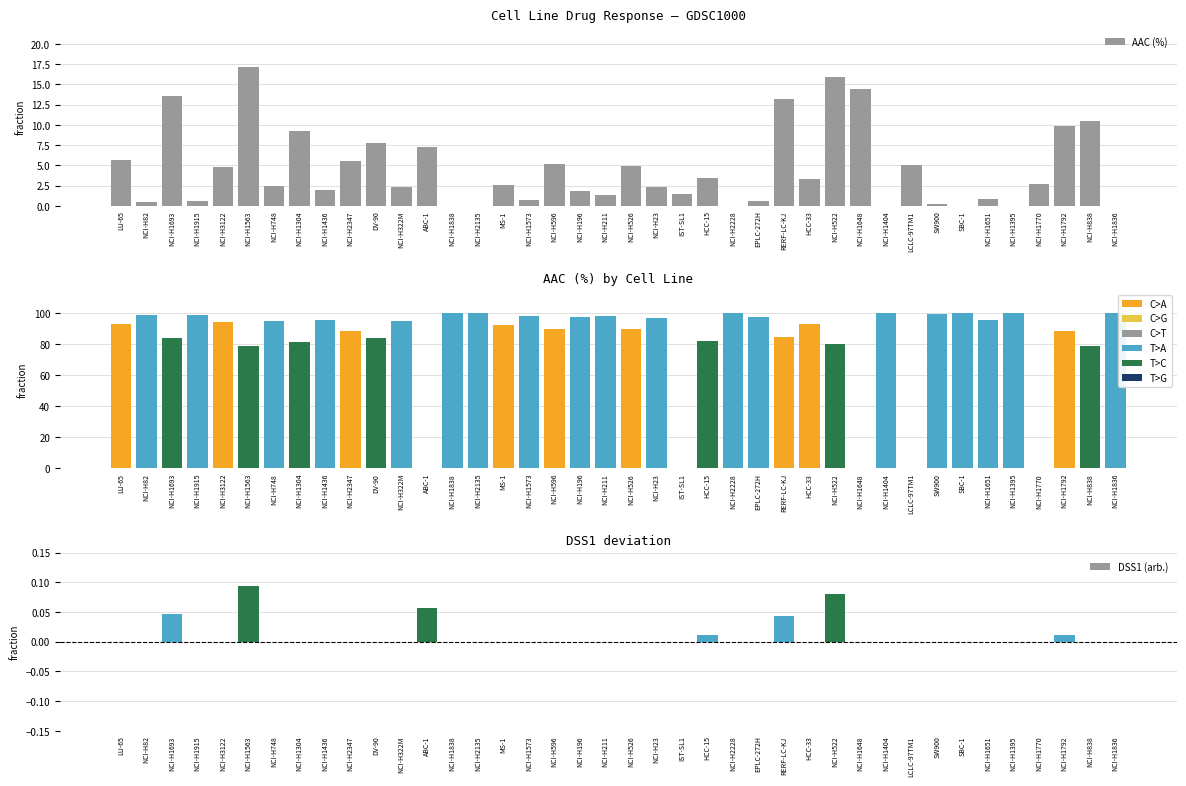

Rank the series at NCI-H1770 from lowest to highest value.

Einf (%), DSS1 (arb.), AAC (%)